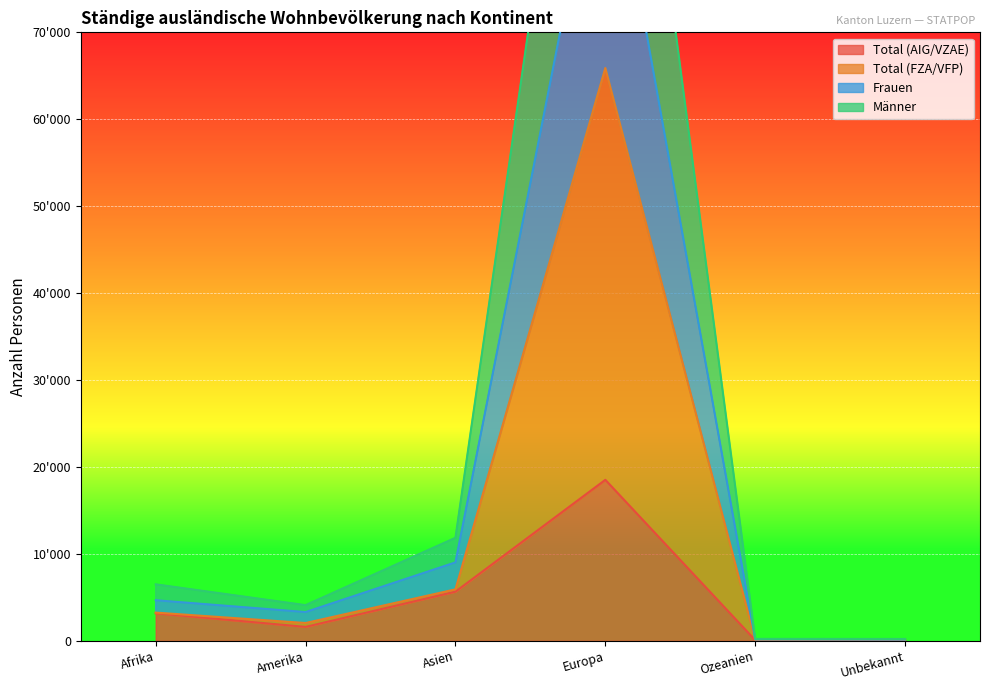

Reading left to right, what are all the values shown in this chart?

Total (AIG/VZAE): 3175	1610	5660	18524	84	110
Total (FZA/VFP): 3251	2054	5927	65899	115	110
Frauen: 4674	3313	9027	96329	170	147
Männer: 6502	4108	11854	131798	230	220